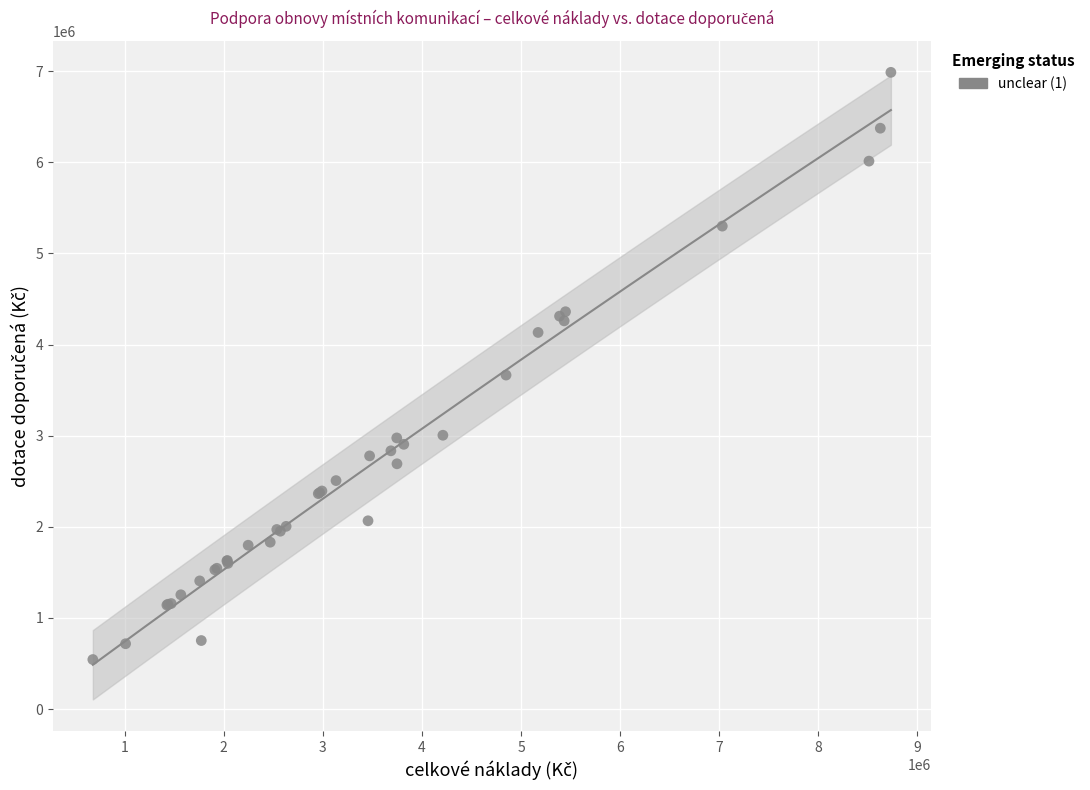

What Y value in the scatter plot is closest to 3764924?

3664613